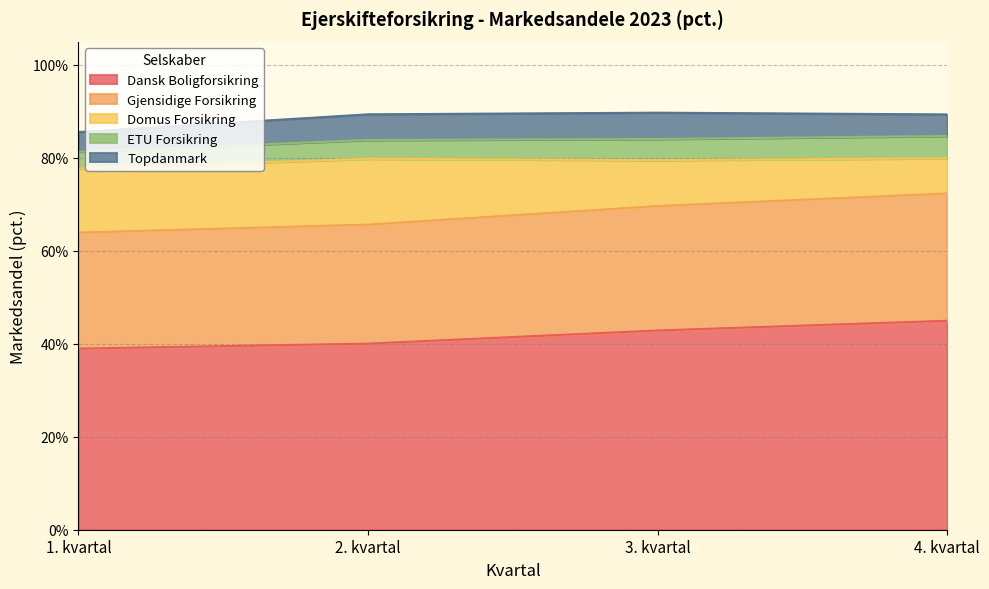

How many values in the Gjensidige Forsikring series exceed 26?

2